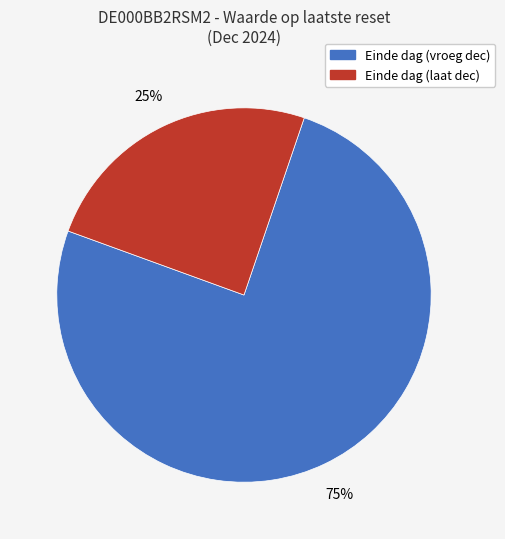

To the nearest percent, what is the average slice percentage?

50%